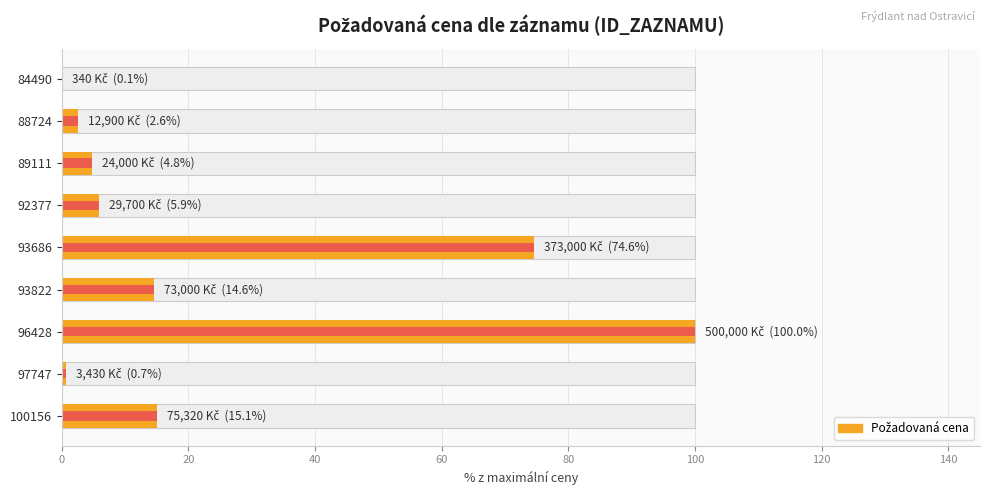

What is the minimum value shown in the chart?

0.1